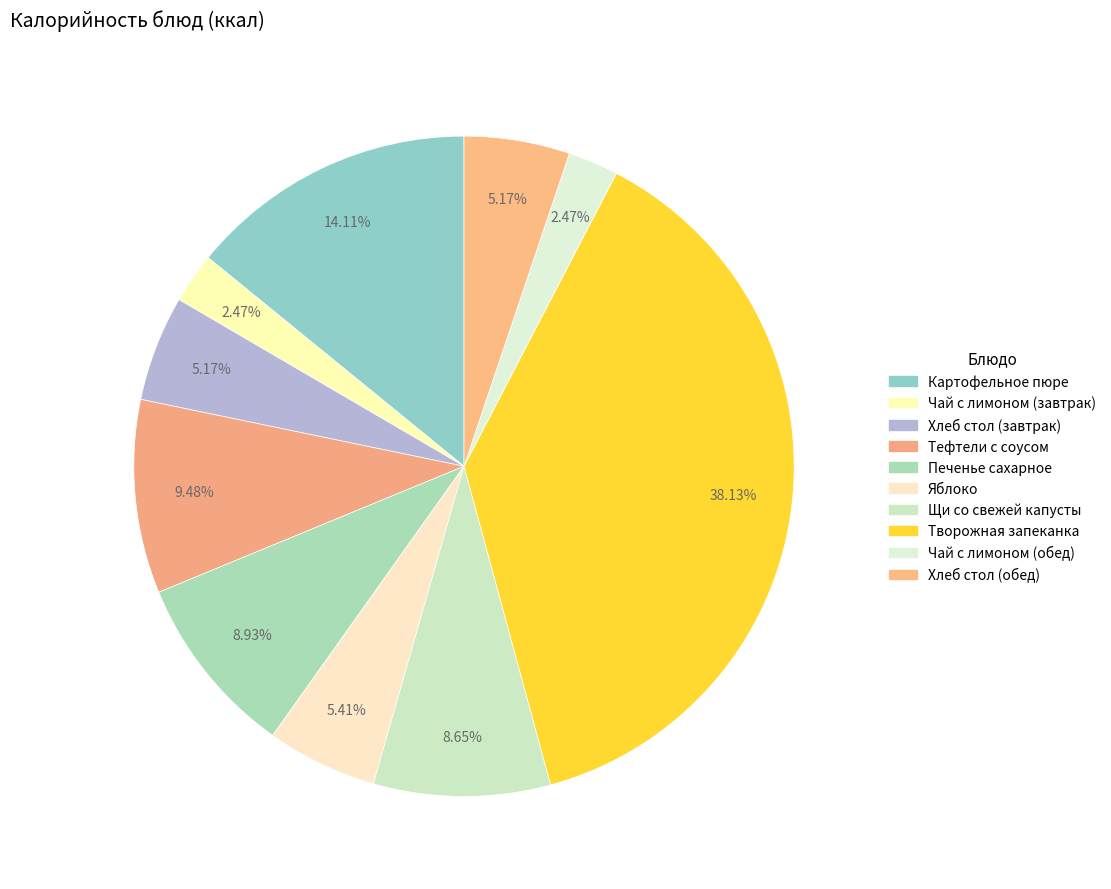

Does Хлеб стол (завтрак) represent more than half of the total?

No